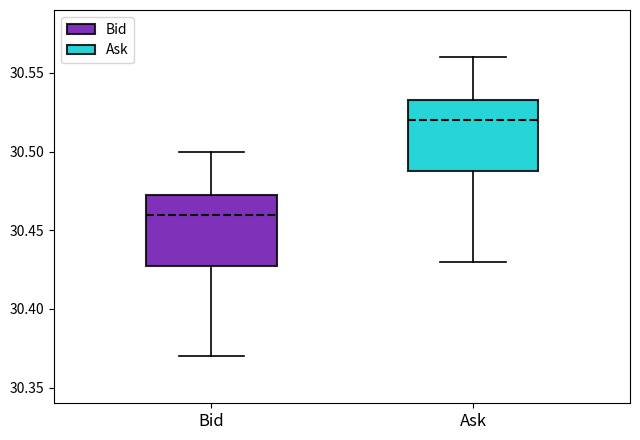

Which box's median line is the lowest?

Bid